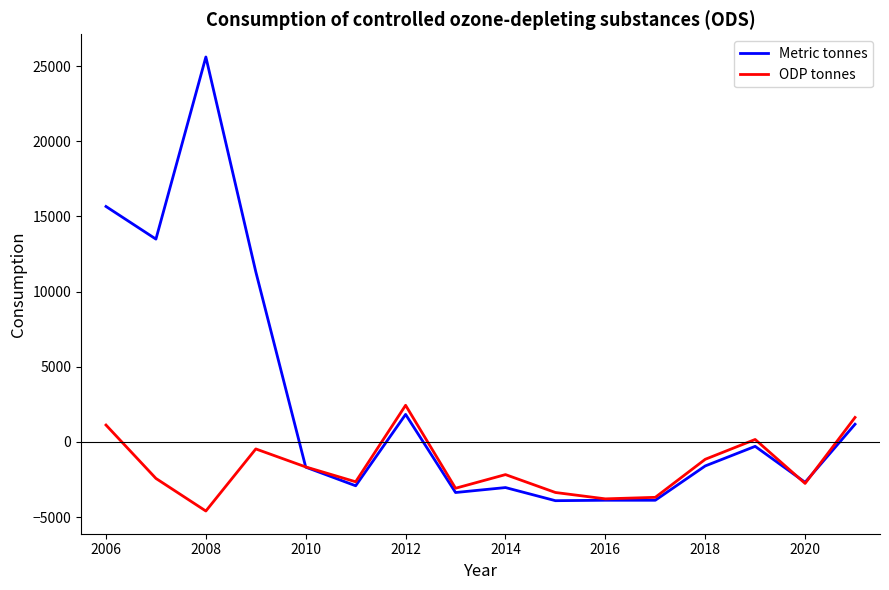

Does the chart display data point markers on the line(s)?

No